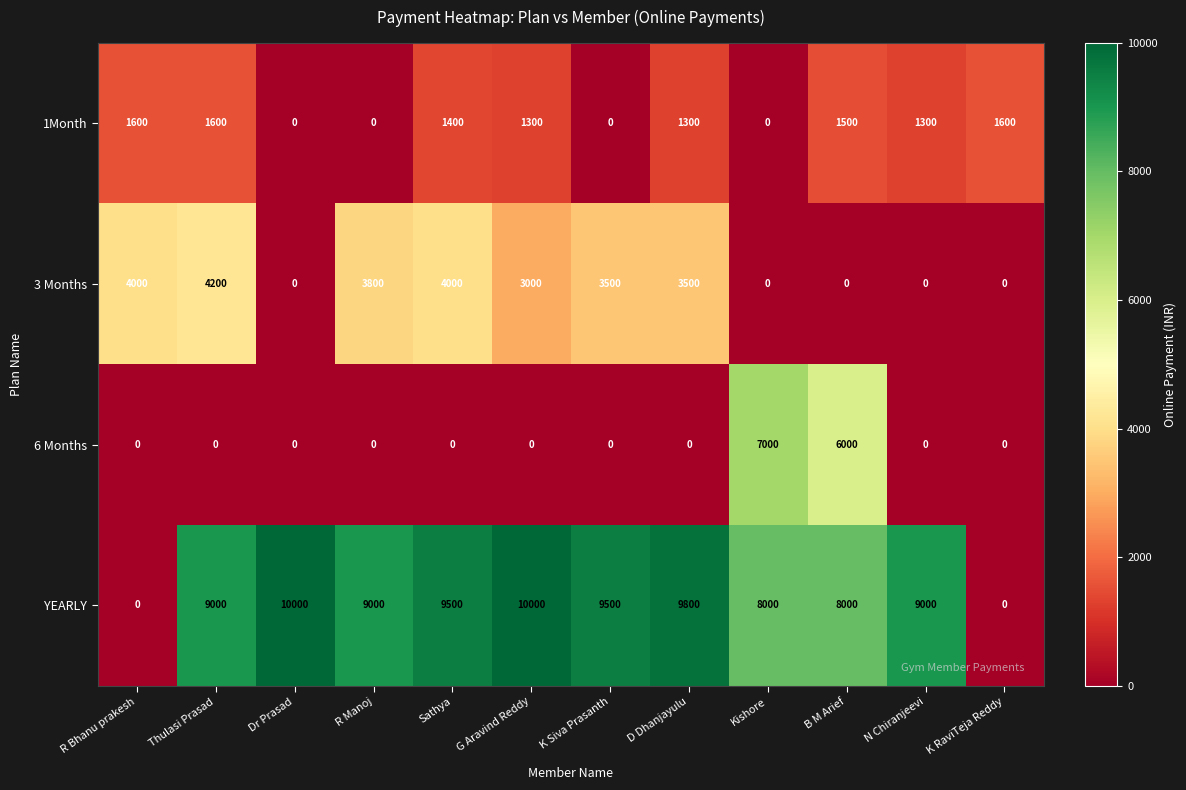

Which series has the largest range (max minus min)?

YEARLY